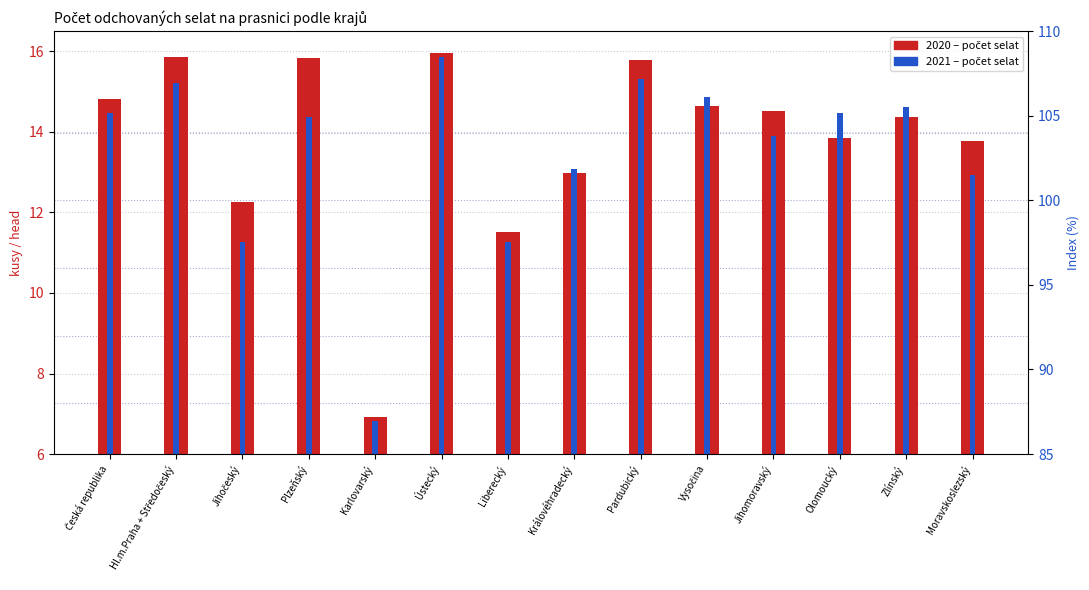

At how many categories does at least one series exceed 14?

9